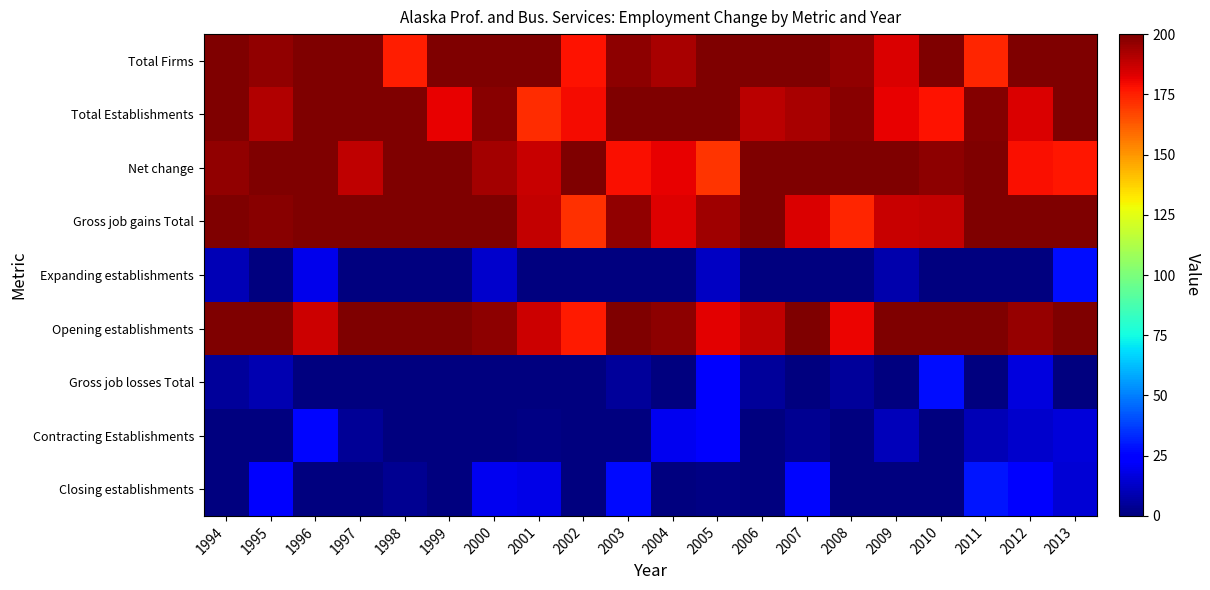

Reading left to right, transcribe all the data shown in this chart.

Total Firms: 1994=200.0	1995=196.3	1996=200.0	1997=200.0	1998=175.7	1999=200.0	2000=200.0	2001=200.0	2002=177.7	2003=197.0	2004=192.2	2005=200.0	2006=200.0	2007=200.0	2008=196.6	2009=183.6	2010=200.0	2011=173.8	2012=200.0	2013=200.0
Total Establishments: 1994=200.0	1995=191.3	1996=200.0	1997=200.0	1998=200.0	1999=181.7	2000=198.0	2001=172.6	2002=179.3	2003=200.0	2004=200.0	2005=200.0	2006=189.5	2007=192.2	2008=198.2	2009=181.4	2010=177.8	2011=198.5	2012=183.6	2013=200.0
Net change: 1994=196.2	1995=200.0	1996=200.0	1997=188.7	1998=200.0	1999=200.0	2000=193.2	2001=187.3	2002=200.0	2003=178.4	2004=182.0	2005=170.4	2006=200.0	2007=200.0	2008=200.0	2009=200.0	2010=197.5	2011=200.0	2012=178.4	2013=176.9
Gross job gains Total: 1994=200.0	1995=198.3	1996=200.0	1997=200.0	1998=200.0	1999=200.0	2000=200.0	2001=188.2	2002=171.8	2003=196.2	2004=182.9	2005=194.5	2006=200.0	2007=184.0	2008=173.5	2009=186.9	2010=187.6	2011=200.0	2012=200.0	2013=200.0
Expanding establishments: 1994=9.9	1995=0.0	1996=18.8	1997=0.0	1998=0.0	1999=0.0	2000=13.3	2001=0.0	2002=0.0	2003=0.1	2004=0.0	2005=11.8	2006=0.0	2007=0.0	2008=0.0	2009=7.8	2010=0.0	2011=0.0	2012=0.0	2013=27.7
Opening establishments: 1994=200.0	1995=200.0	1996=186.0	1997=200.0	1998=200.0	1999=200.0	2000=197.0	2001=186.3	2002=175.8	2003=200.0	2004=197.3	2005=182.1	2006=188.4	2007=200.0	2008=180.6	2009=200.0	2010=200.0	2011=200.0	2012=195.9	2013=200.0
Gross job losses Total: 1994=5.0	1995=9.0	1996=0.0	1997=0.0	1998=0.0	1999=0.0	2000=0.0	2001=0.0	2002=0.0	2003=5.3	2004=0.0	2005=25.5	2006=4.9	2007=0.0	2008=5.5	2009=0.0	2010=27.5	2011=0.0	2012=17.0	2013=0.0
Contracting Establishments: 1994=0.0	1995=0.0	1996=26.3	1997=4.3	1998=0.0	1999=0.0	2000=0.0	2001=1.2	2002=0.0	2003=0.0	2004=19.6	2005=23.8	2006=0.0	2007=3.2	2008=0.0	2009=10.3	2010=0.0	2011=9.6	2012=13.6	2013=16.1
Closing establishments: 1994=0.0	1995=25.0	1996=0.0	1997=0.0	1998=3.3	1999=0.0	2000=19.8	2001=18.5	2002=0.0	2003=27.2	2004=0.0	2005=0.9	2006=0.0	2007=26.2	2008=0.0	2009=0.0	2010=0.0	2011=29.5	2012=23.5	2013=14.9